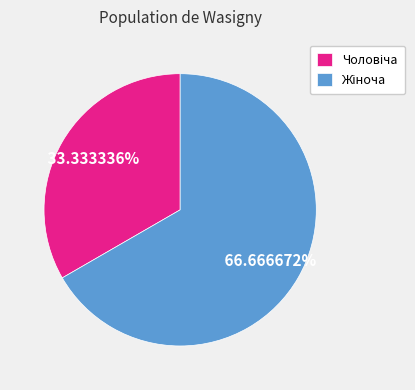

Is there any slice that represents more than half of the pie?

Yes